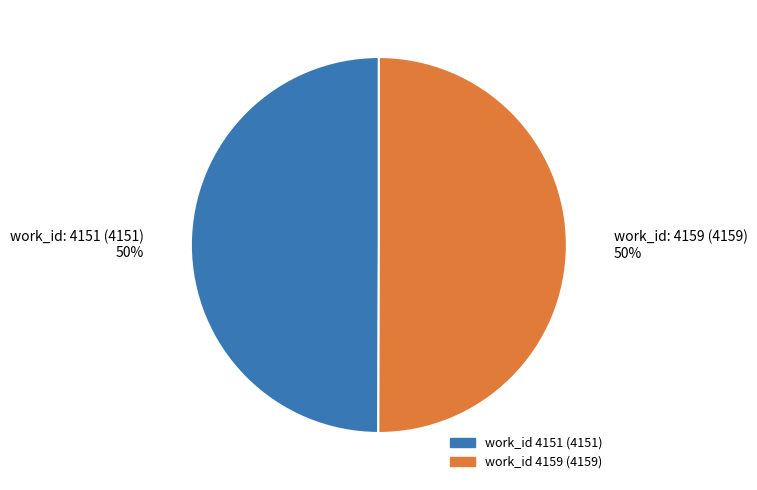

Count the number of slices in the pie.

2